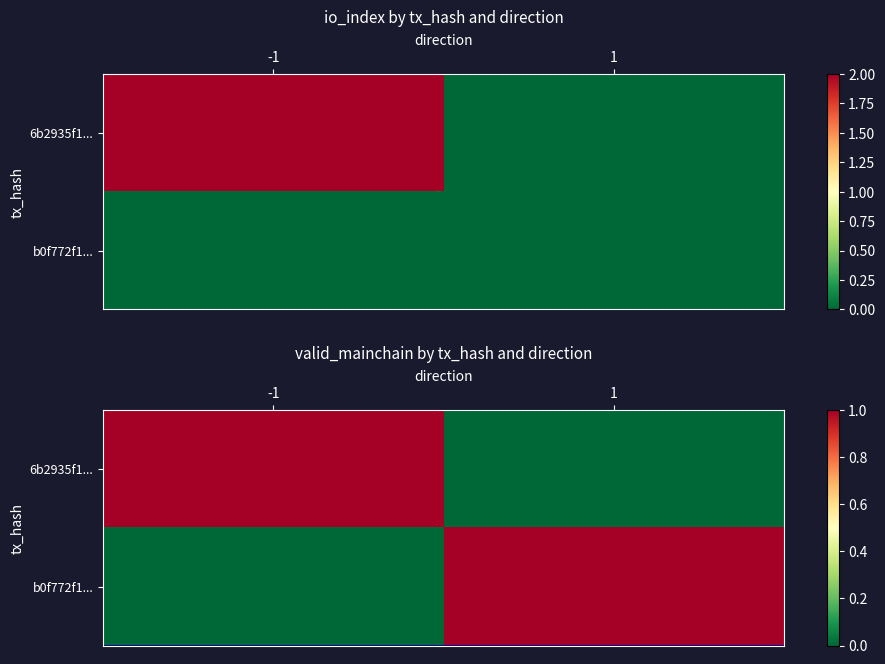

How many series are shown in this chart?

2